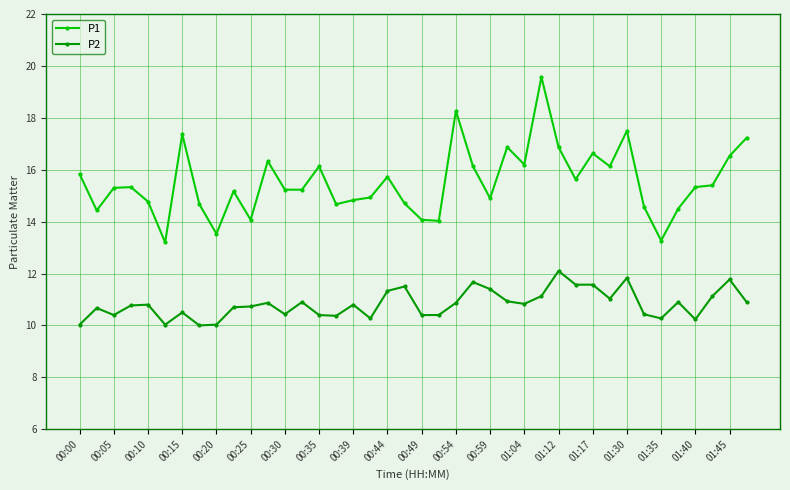

What is the difference between the second highest and second lowest values in the P2 series?

1.8